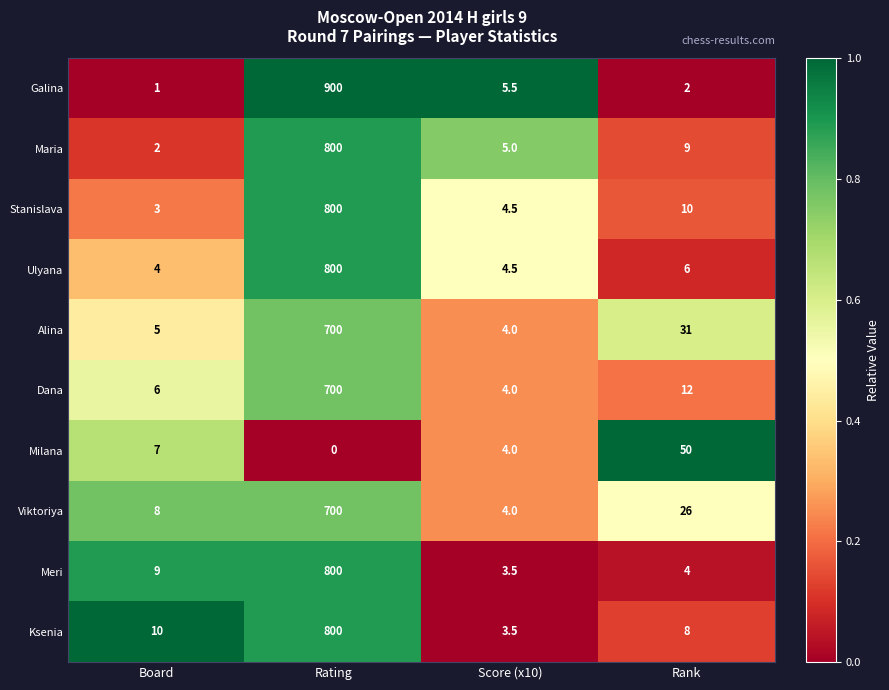

At which category is the sum across all series the highest?

Rating